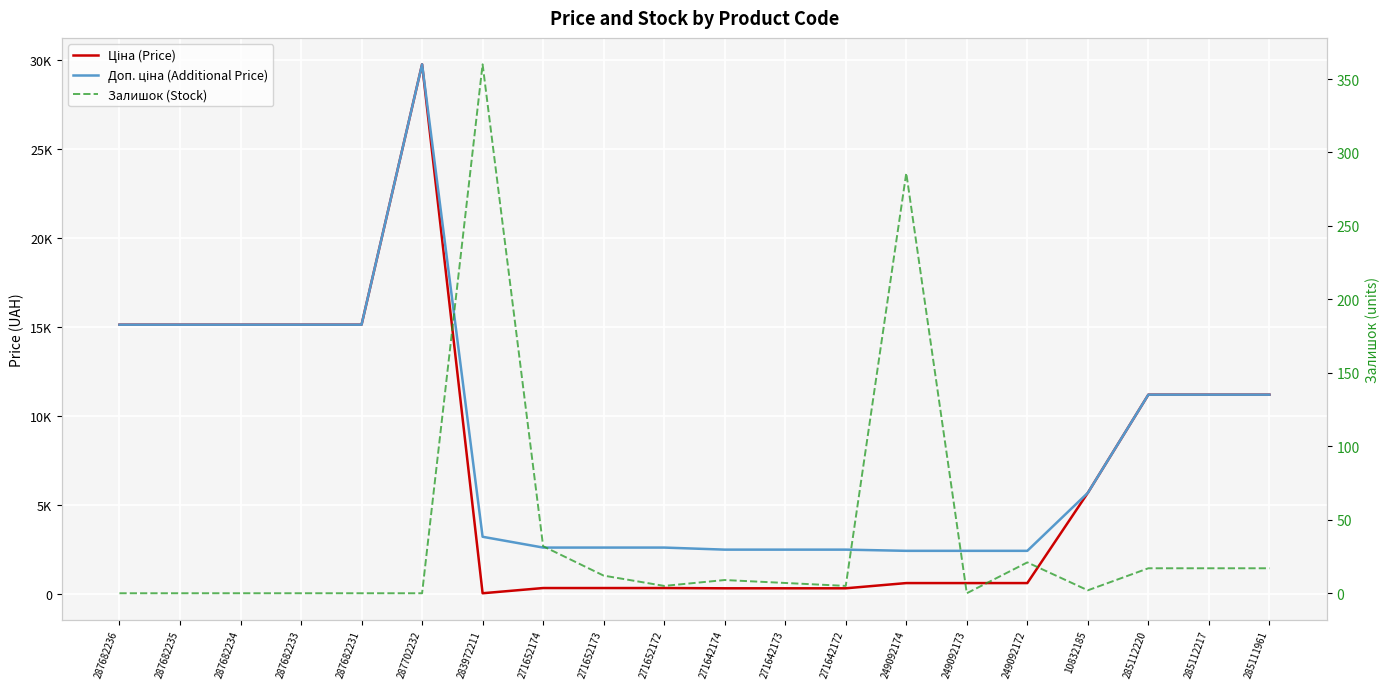

How many lines are shown in the chart?

3